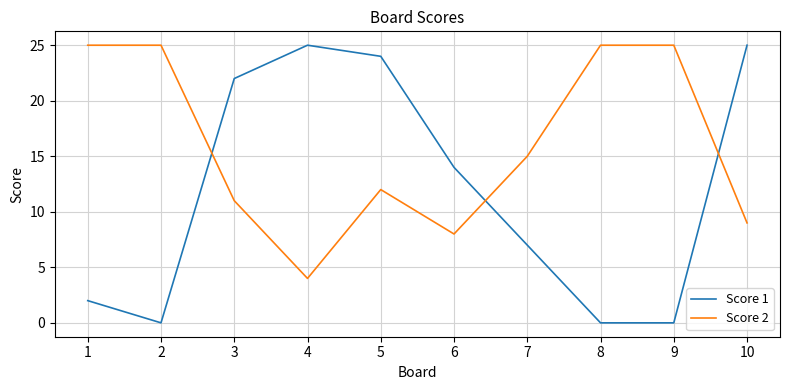

True or false: Score 2 has a value of 15 at 7.

True